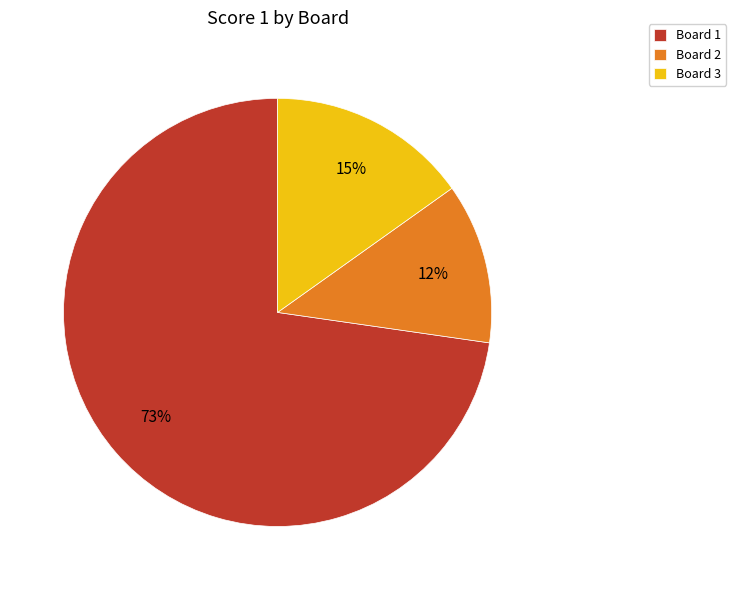

True or false: Board 1 accounts for 79% of the total.

False